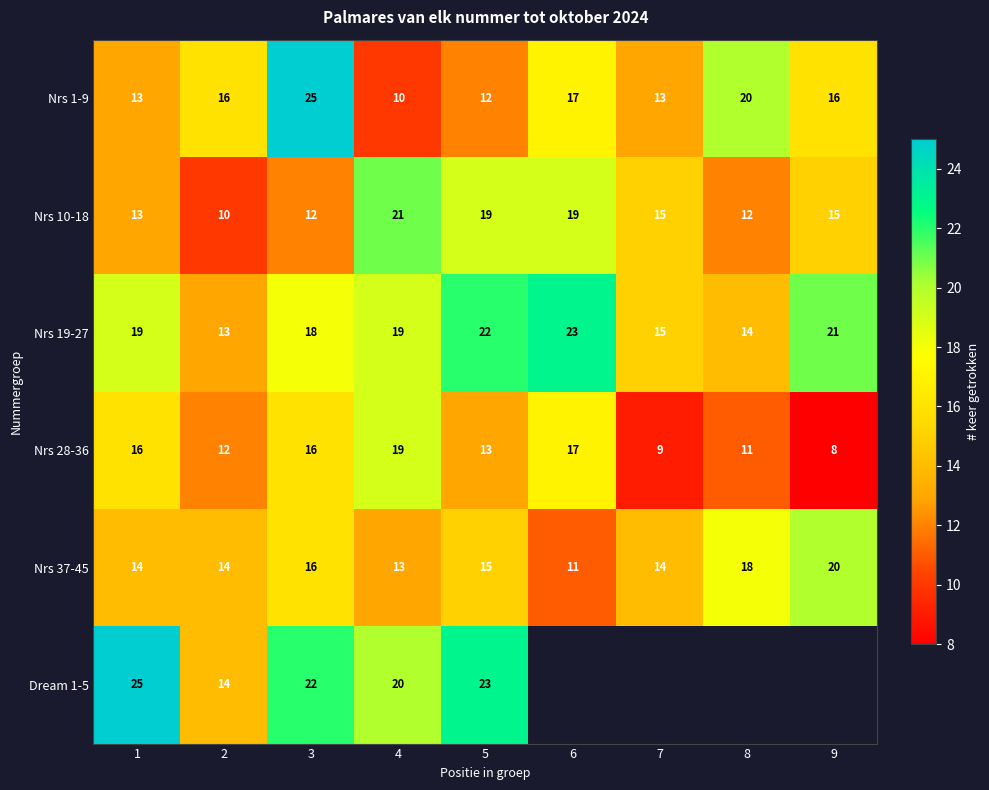

The value of Nrs 1-9 at 5 is 19.8. True or false?

False